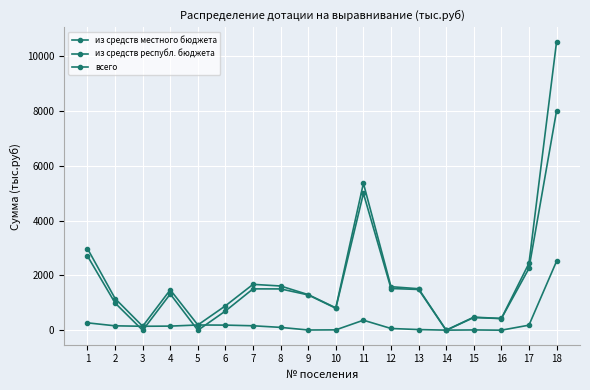

How many data points does each series have?

18